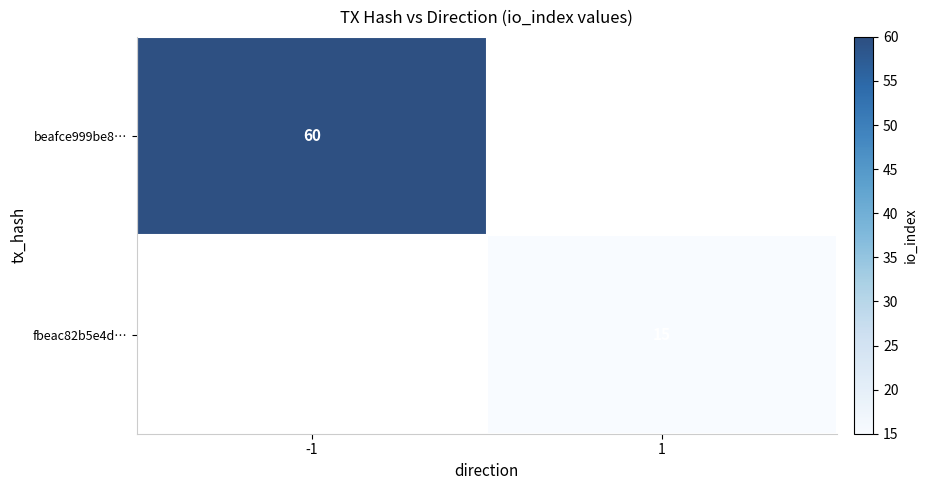

Is it true that fbeac82b5e4d… equals 5 at 1?

False